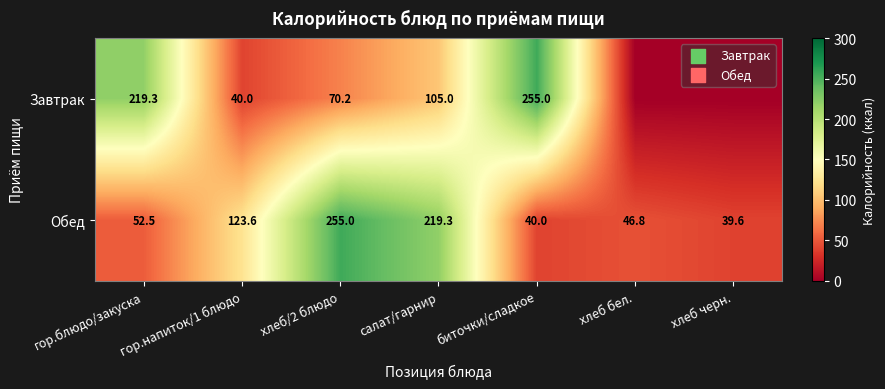

What is the difference between the maximum and second lowest values in the Обед series?

215.0